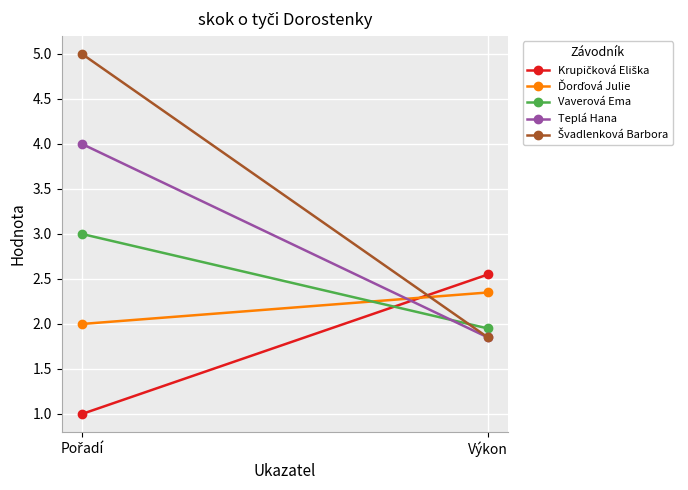

True or false: Vaverová Ema has a value of 1.9 at Výkon.

True